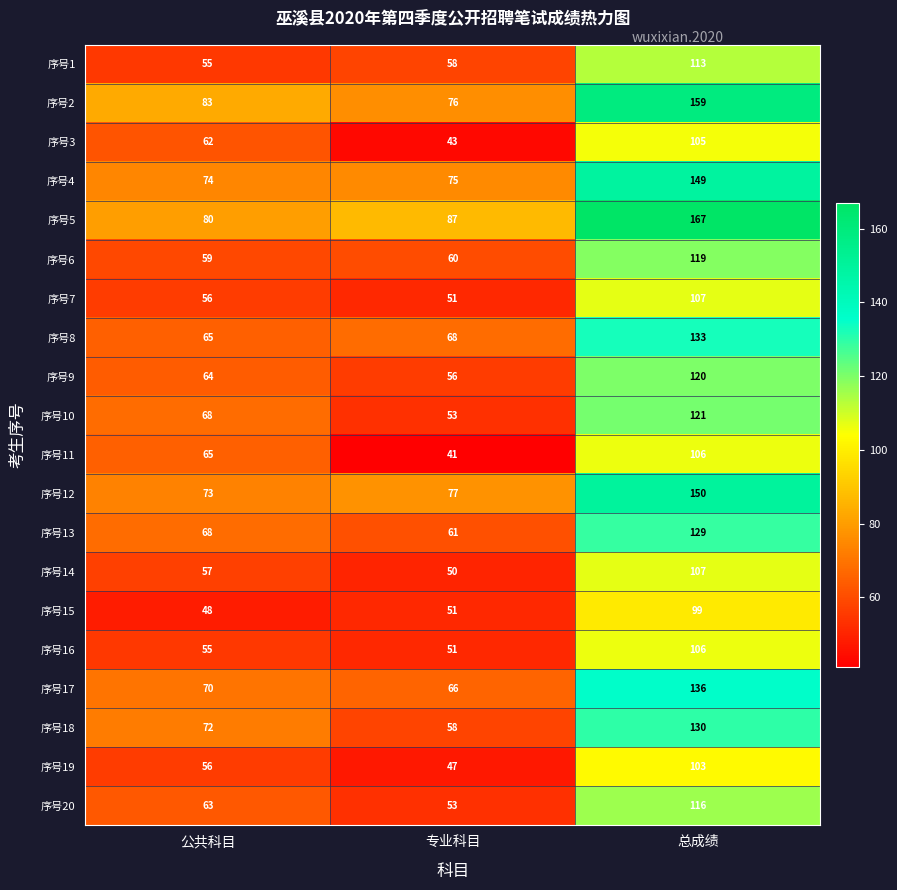

What is the greatest value displayed?

167